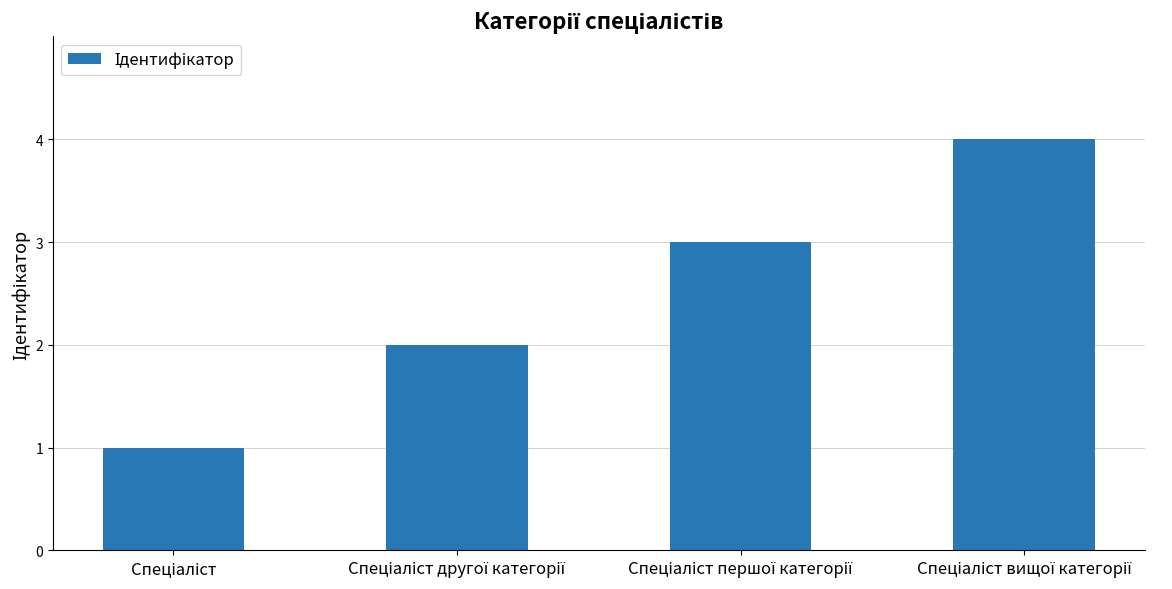

What is the sum of all values?

10